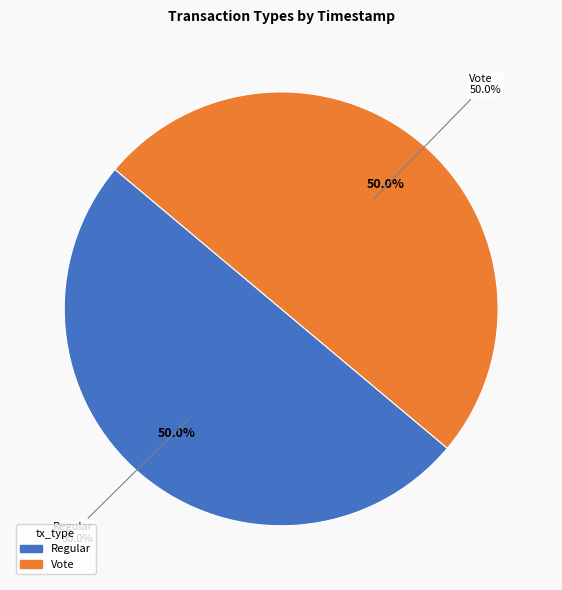

What percentage is NOT represented by Vote?

50.0%